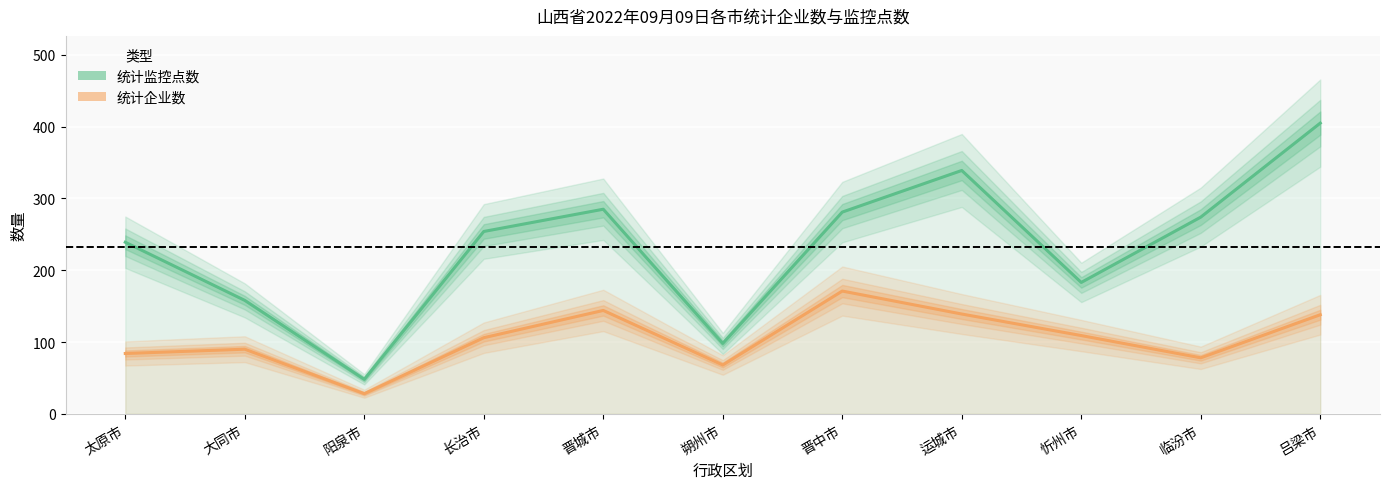

The 统计监控点数 series shows 381 at 长治市. True or false?

False